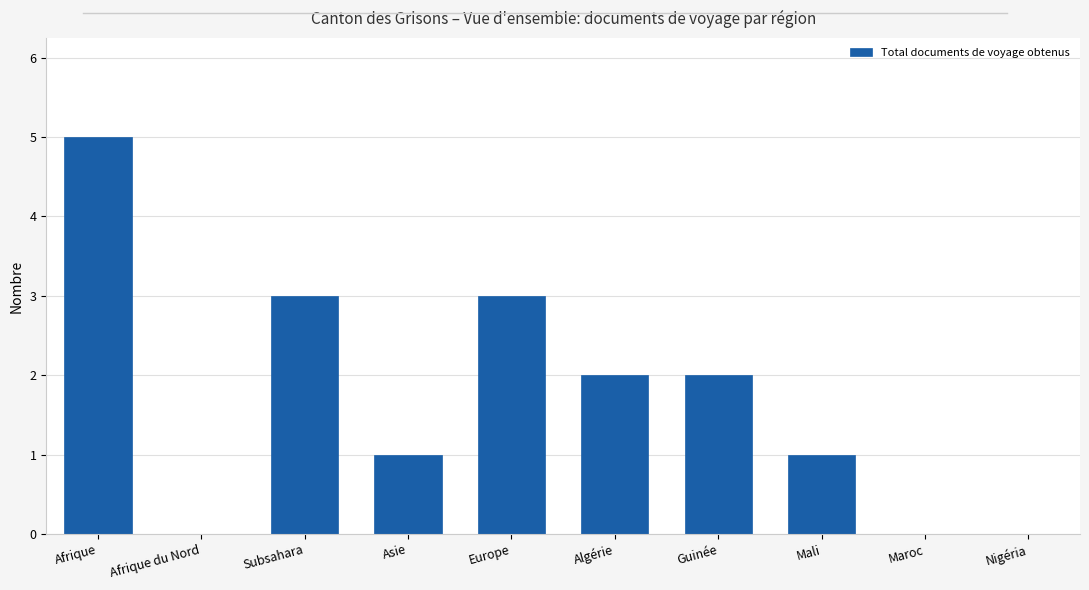

Reading left to right, transcribe all the data shown in this chart.

Afrique=5	Afrique du Nord=0	Subsahara=3	Asie=1	Europe=3	Algérie=2	Guinée=2	Mali=1	Maroc=0	Nigéria=0